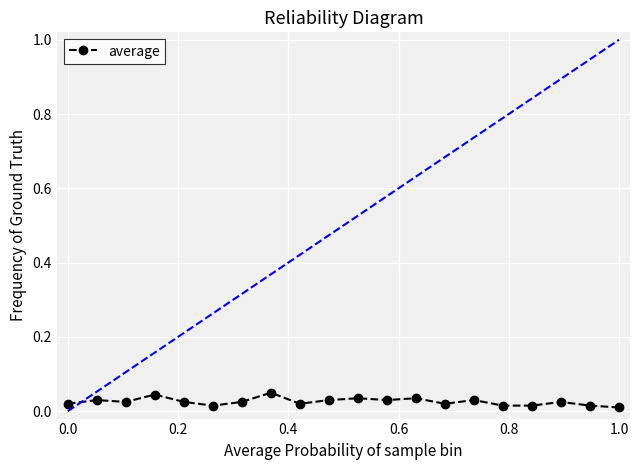

True or false: the data has more than 0 interior local peaks.

True